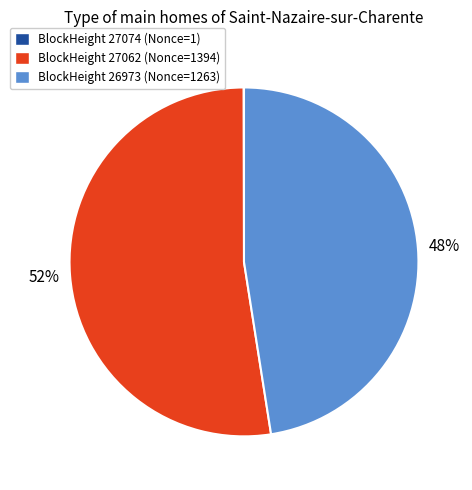

To the nearest percent, what is the average slice percentage?

33%